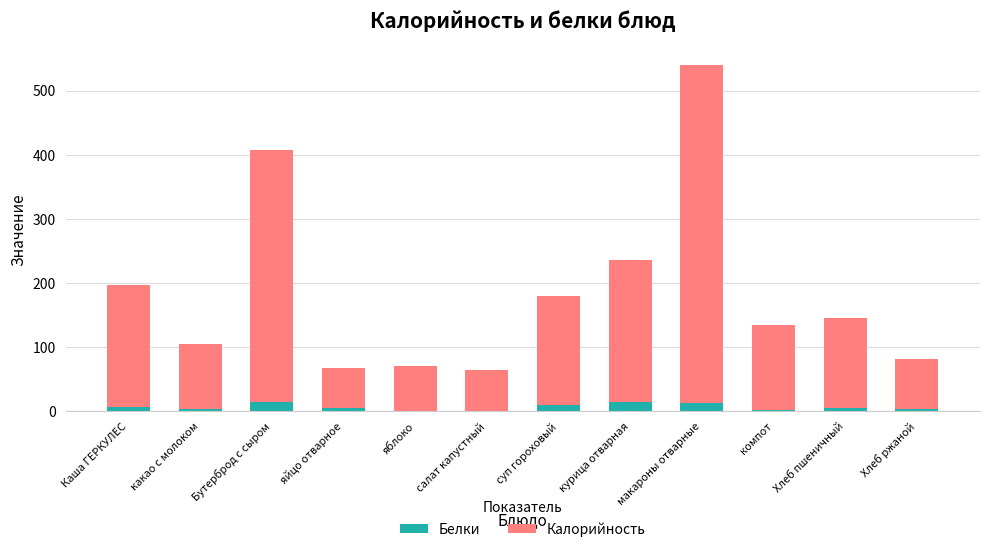

What is the highest value of the Белки series?

14.6